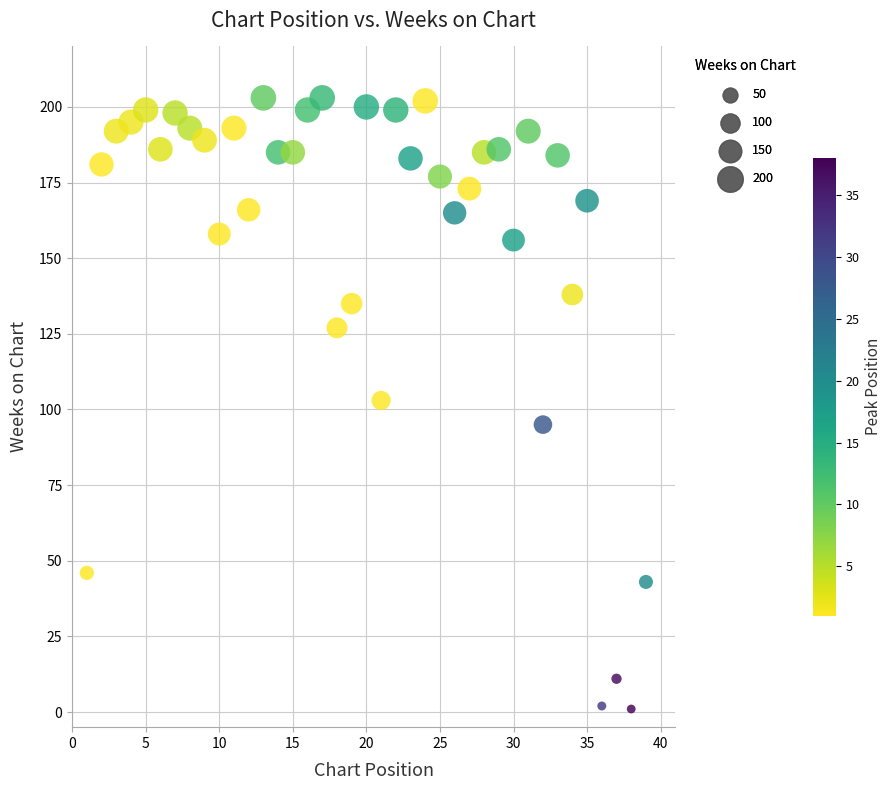

What is the range of Y values (max minus min)?

202